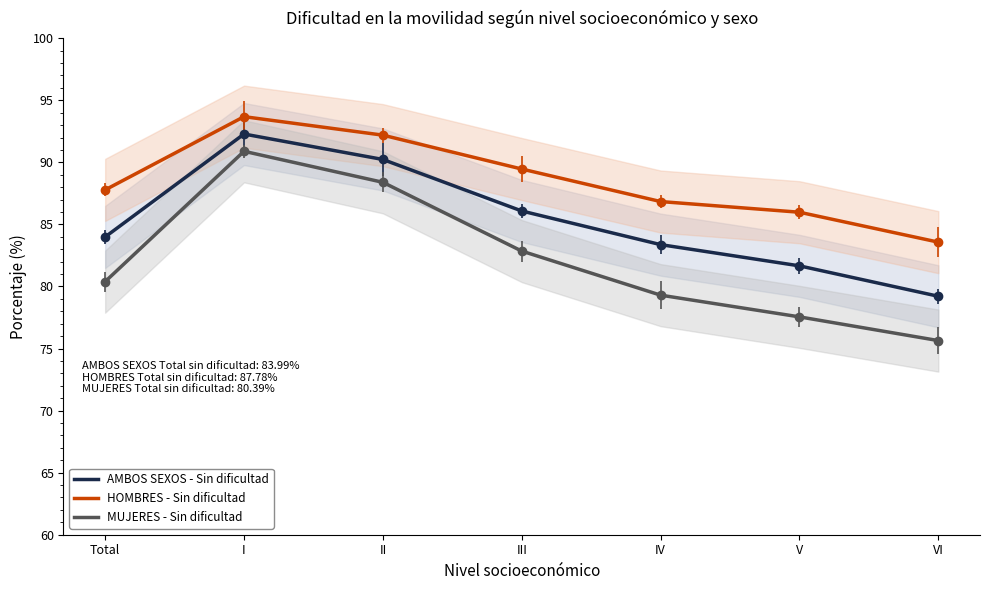

Which label corresponds to the largest value in the chart?

I